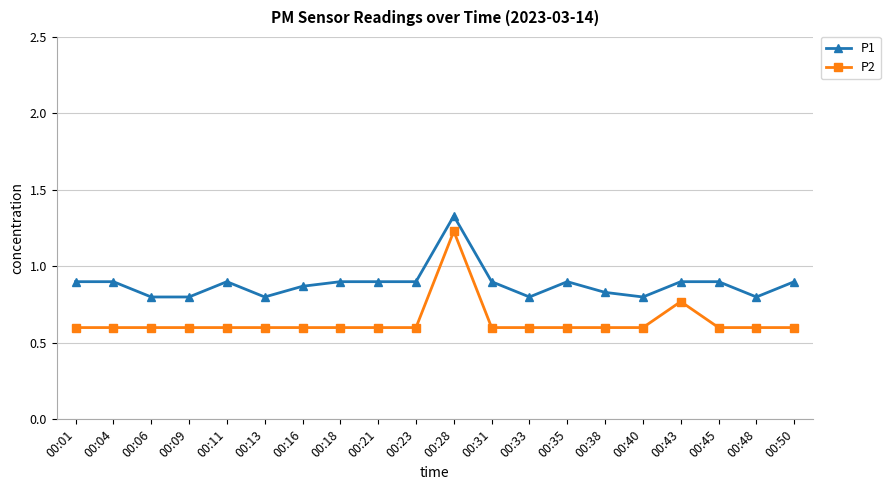

Is the value of P1 at 00:31 greater than the value of P2 at 00:18?

Yes